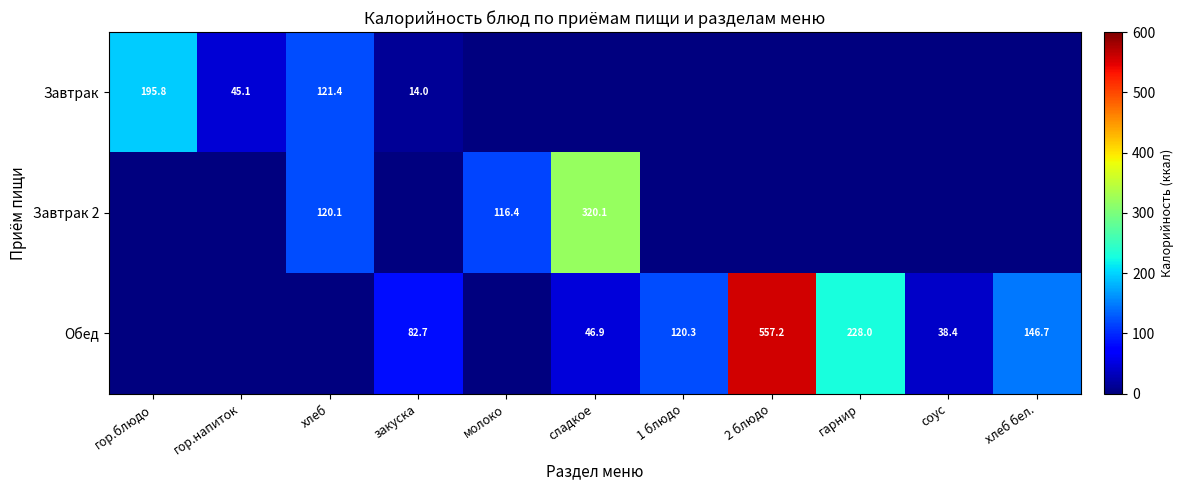

True or false: Завтрак 2 has a value of 120.1 at хлеб.

True